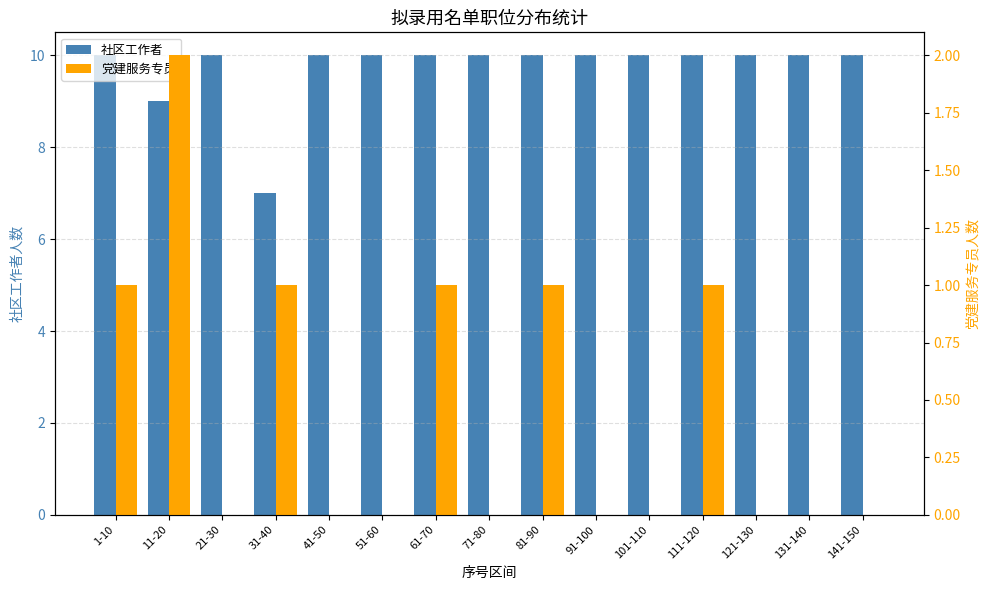

What is the value of the 社区工作者 bar at the 9th from the left?

10